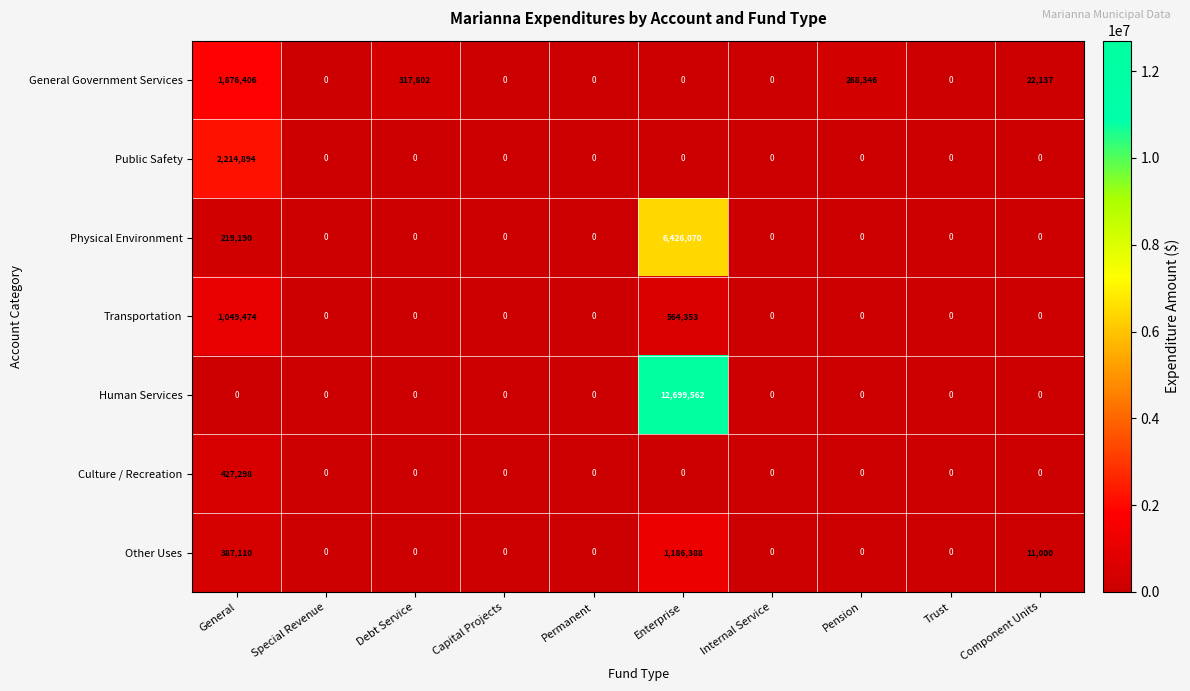

The value of Transportation at Permanent is 0. True or false?

True